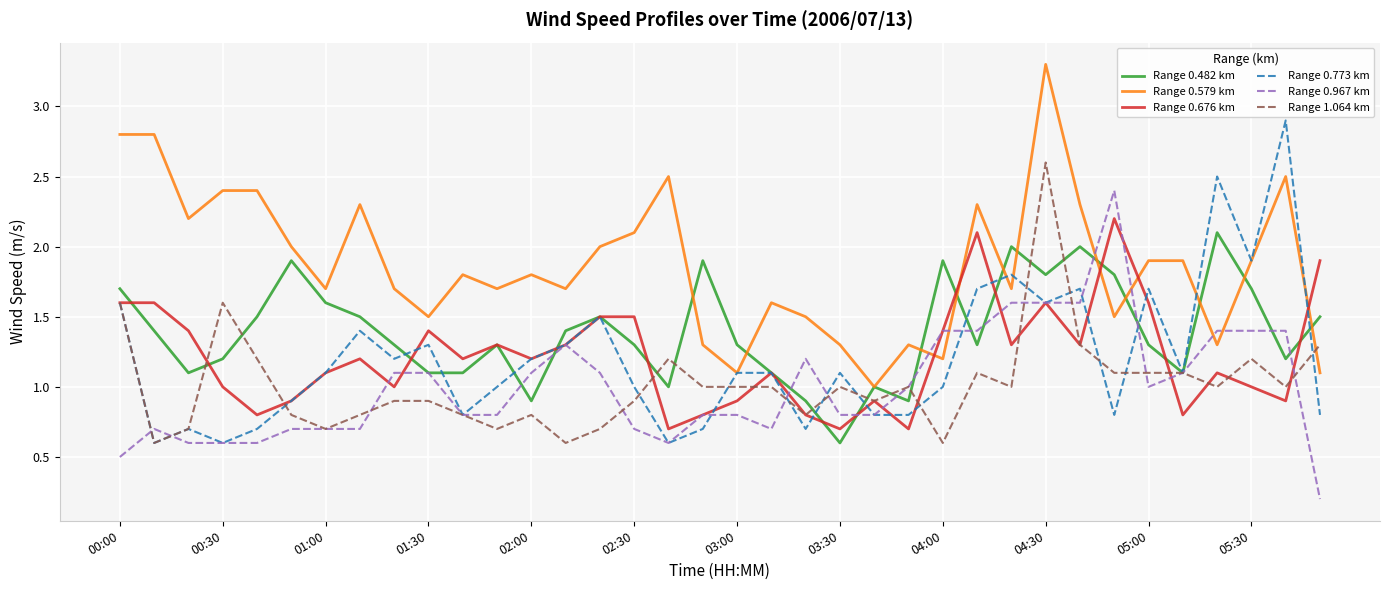

Which series has the largest total across all categories?

Range 0.579 km